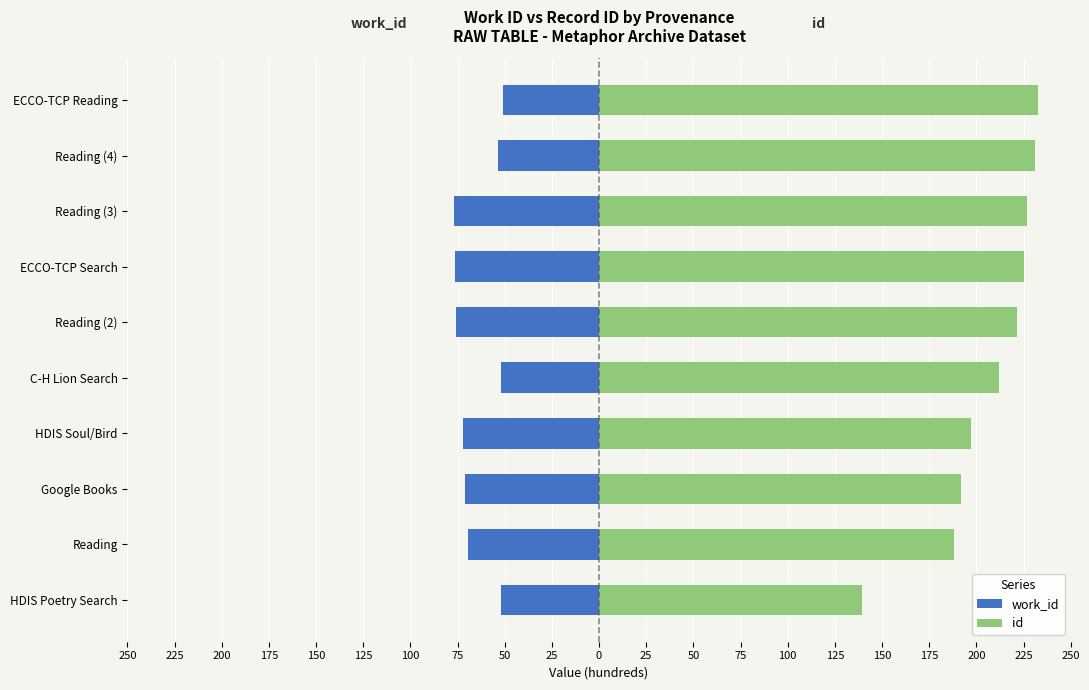

Are the bars horizontal?

Yes